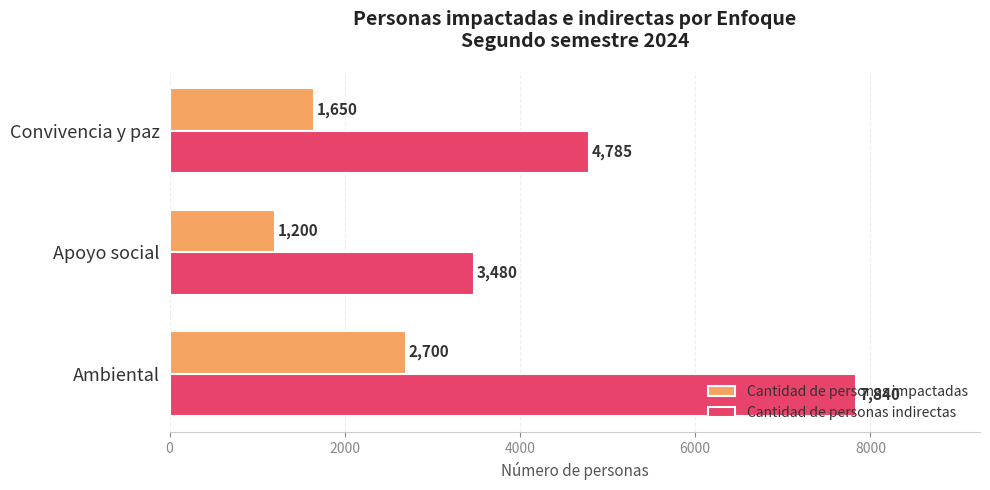

Between Apoyo social and Convivencia y paz, which series saw the biggest shift?

Cantidad de personas indirectas